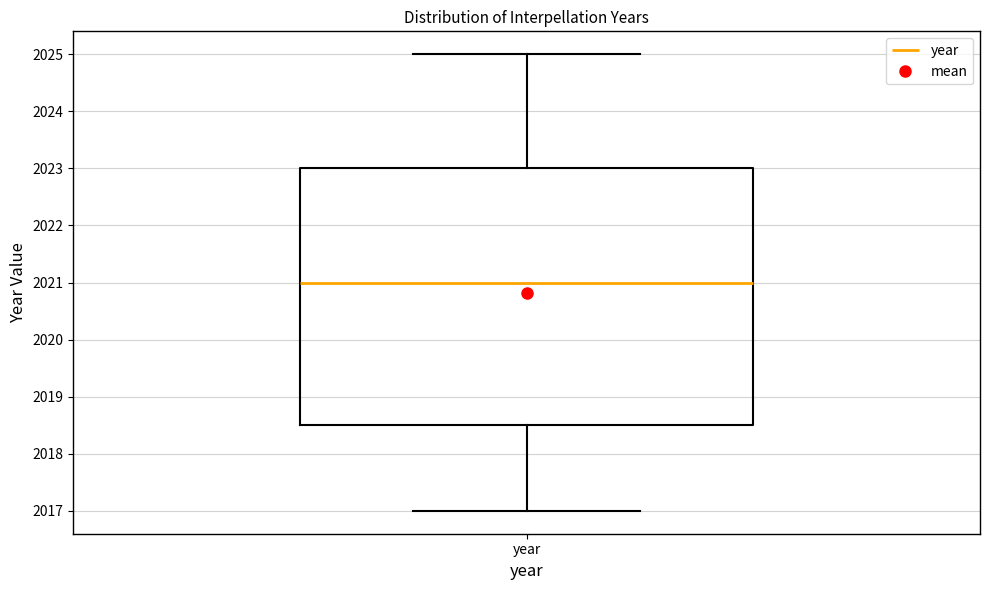

Transcribe this box plot: give where the median line is, the range the box spans, and where the two whiskers end, as read against the y-axis. The values are not printed on the chart, so give them approximately, as read against the axis.

median 2021.0, box 2018.5 to 2023.0, whiskers 2017.0 to 2025.0